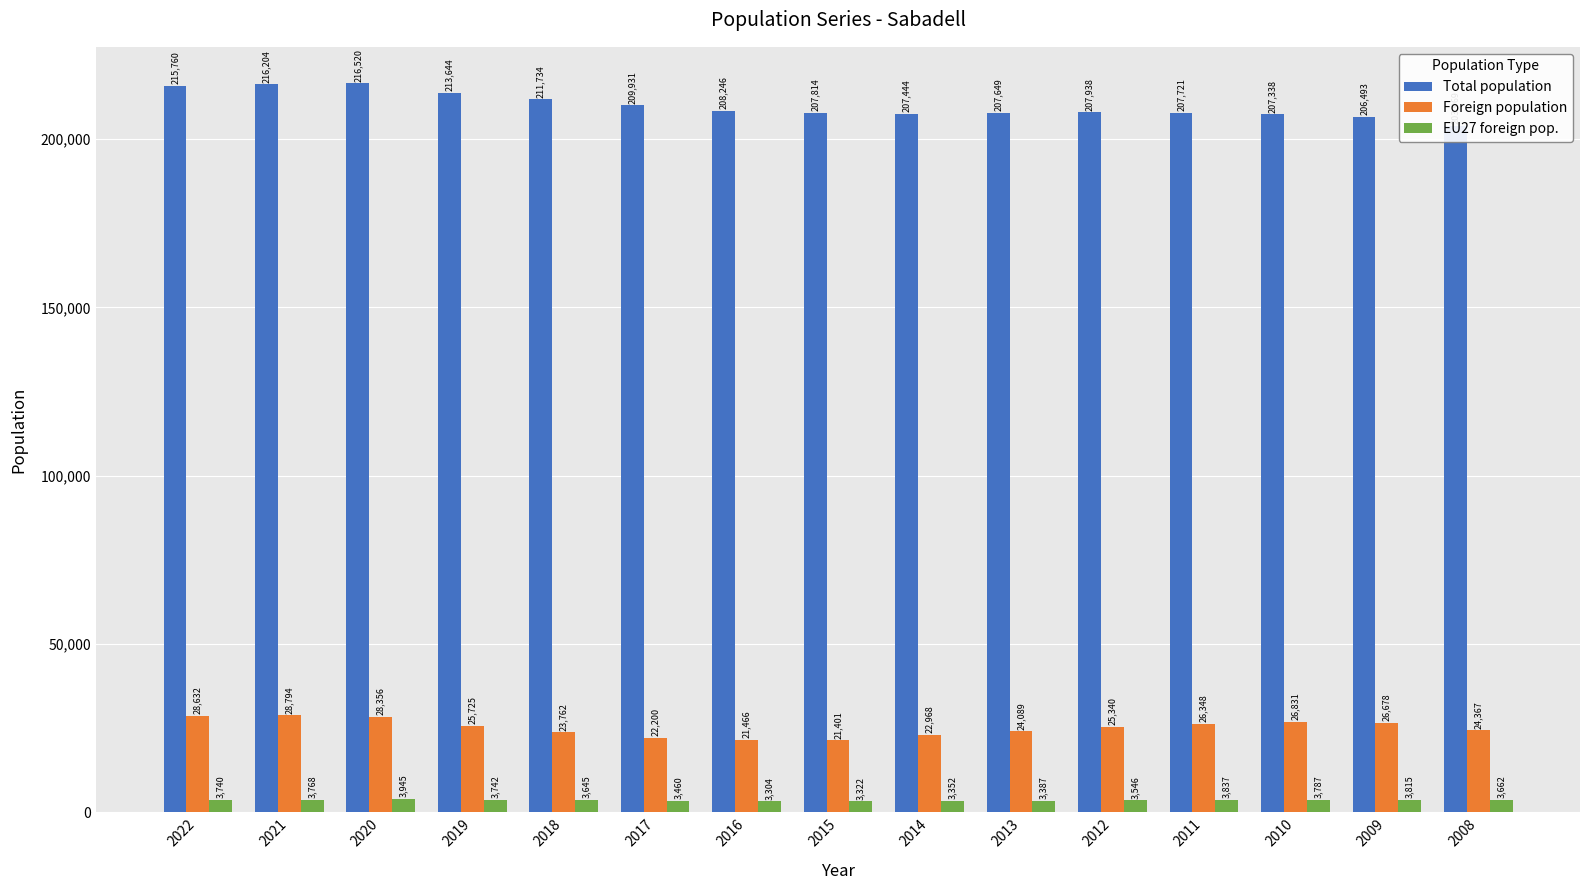

What is the difference between the highest and lowest values at 2022?

212020